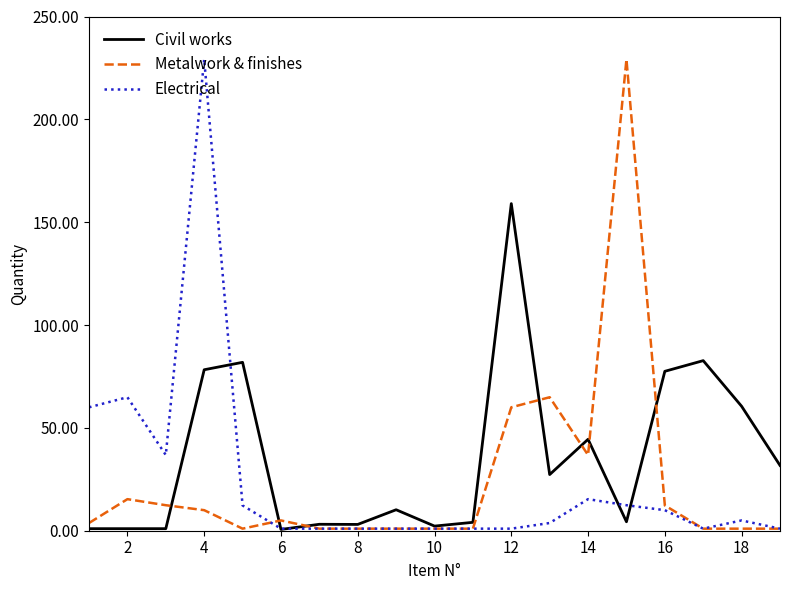

Which series has the largest total across all categories?

Civil works